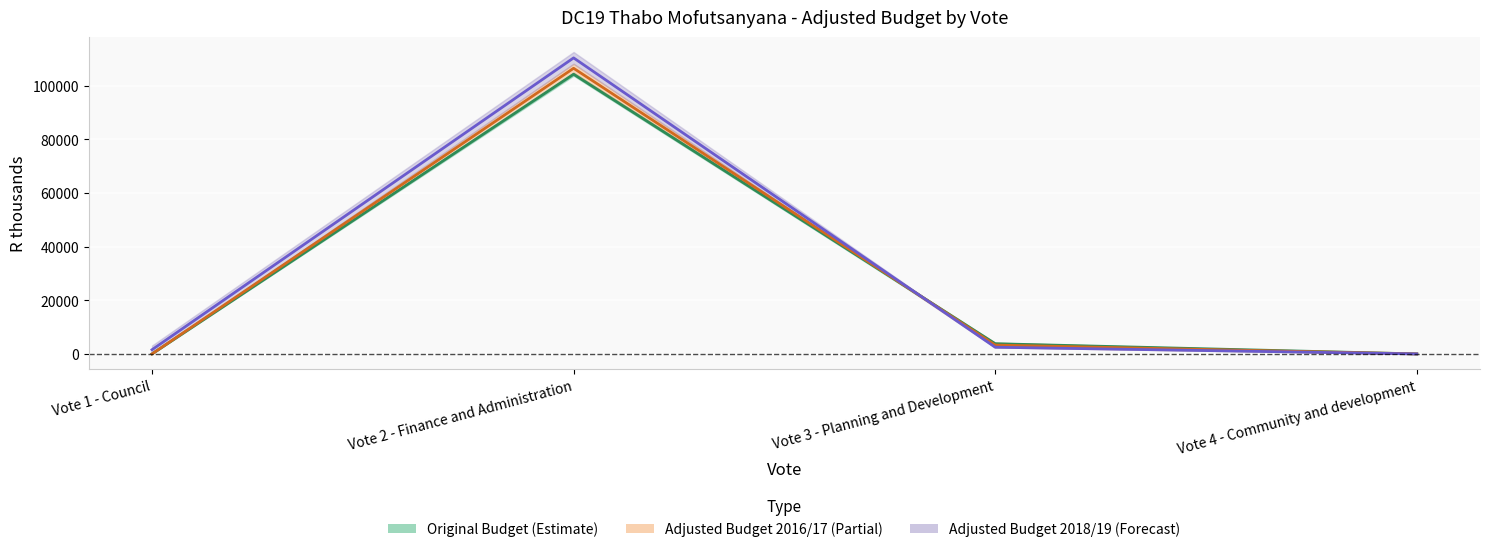

True or false: there are more than 1 points higher than both neighbors.

False